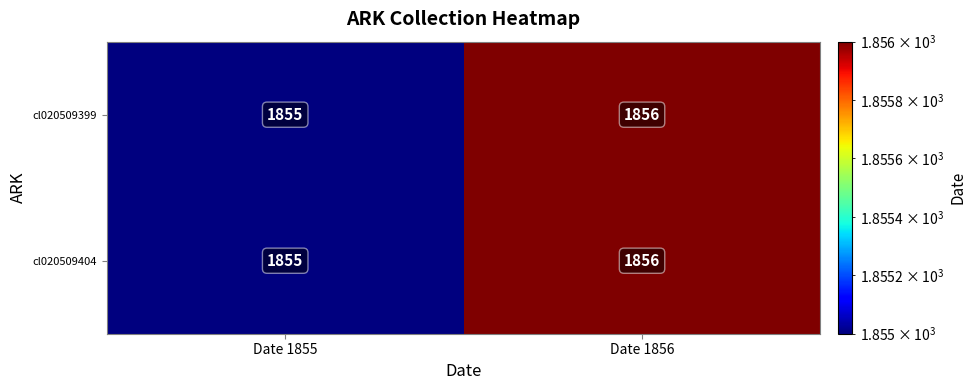

What is the greatest value displayed?

1856